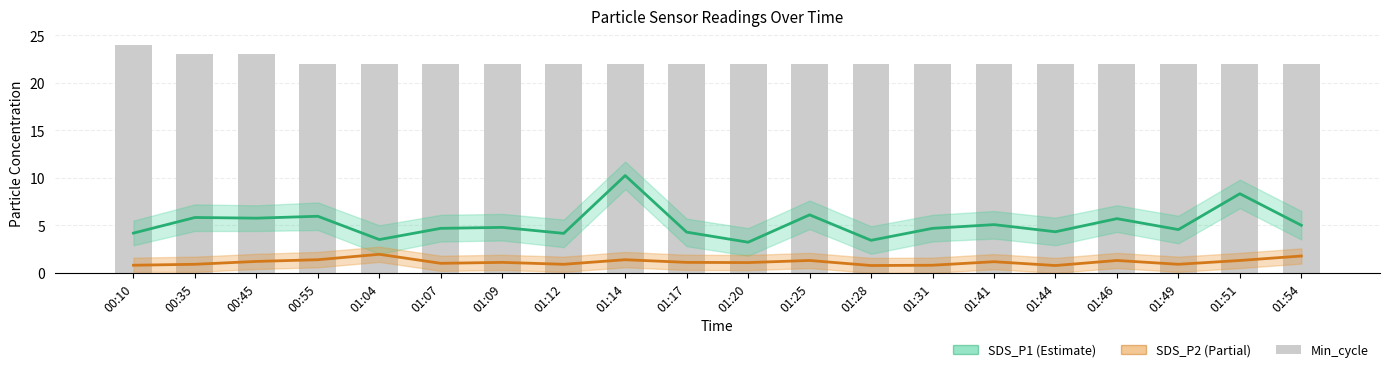

Rank the series by their average value, from highest to lowest.

Min_cycle, SDS_P1, SDS_P2